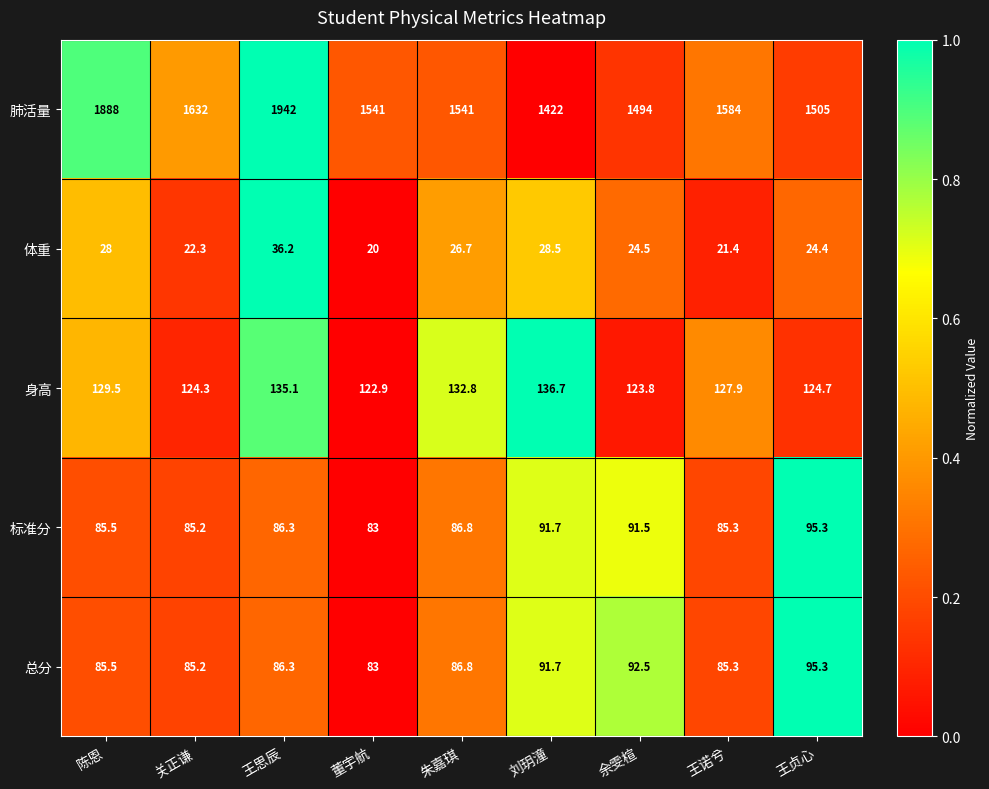

At which category does the chart reach its minimum across all series?

董宇航